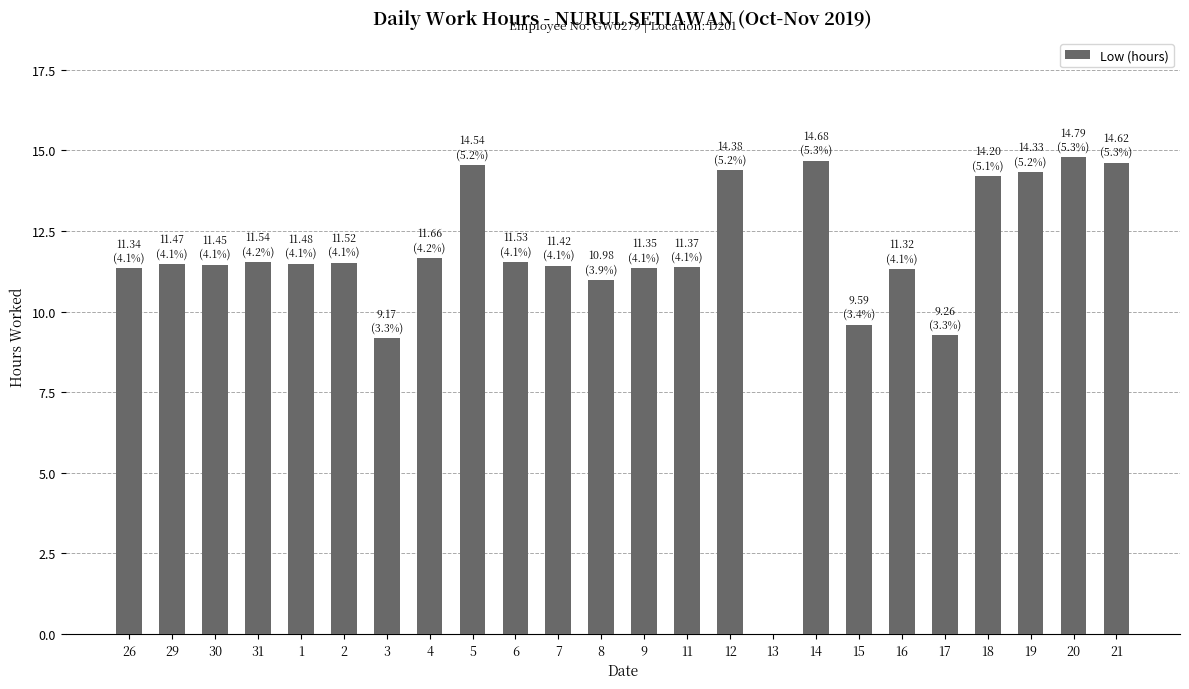

What is the sum of all values?

278.0